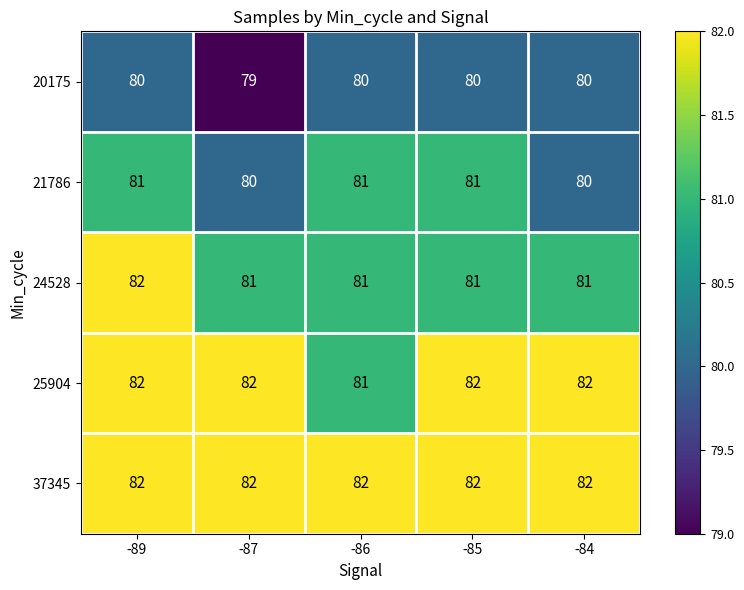

Which series changed the most between -87 and -84?

20175